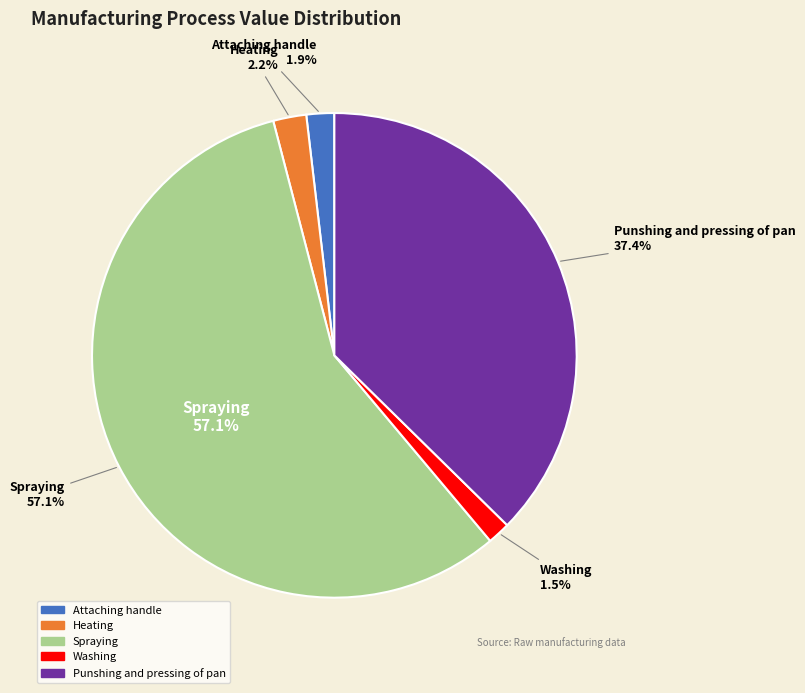

What is the smallest slice in the pie chart?

Washing